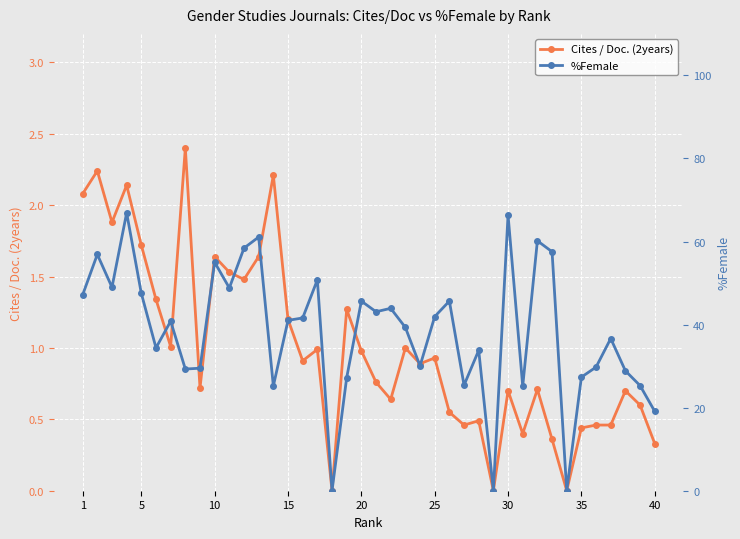

Which series has the largest total across all categories?

%Female